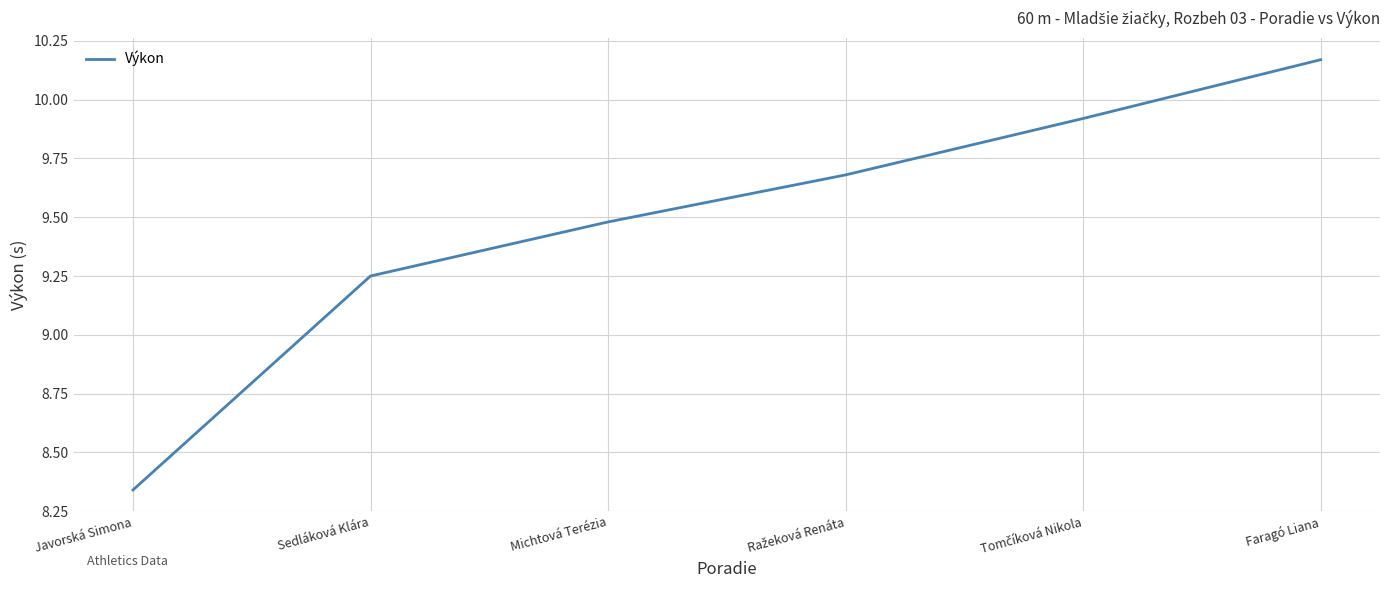

The chart shows a value of 14.7 at Sedláková Klára. True or false?

False